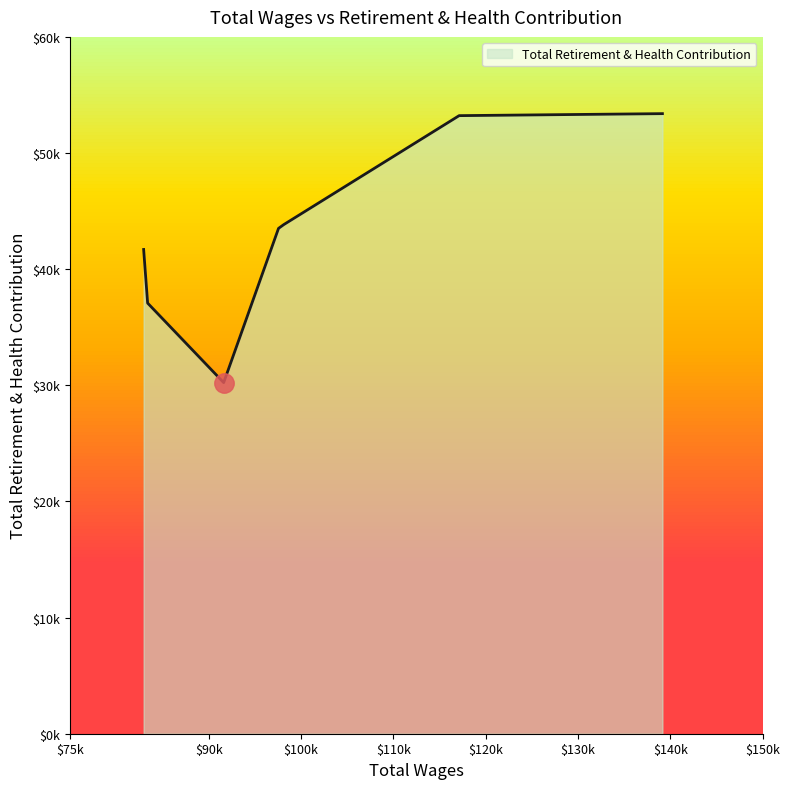

Does the chart display data point markers on the line(s)?

No